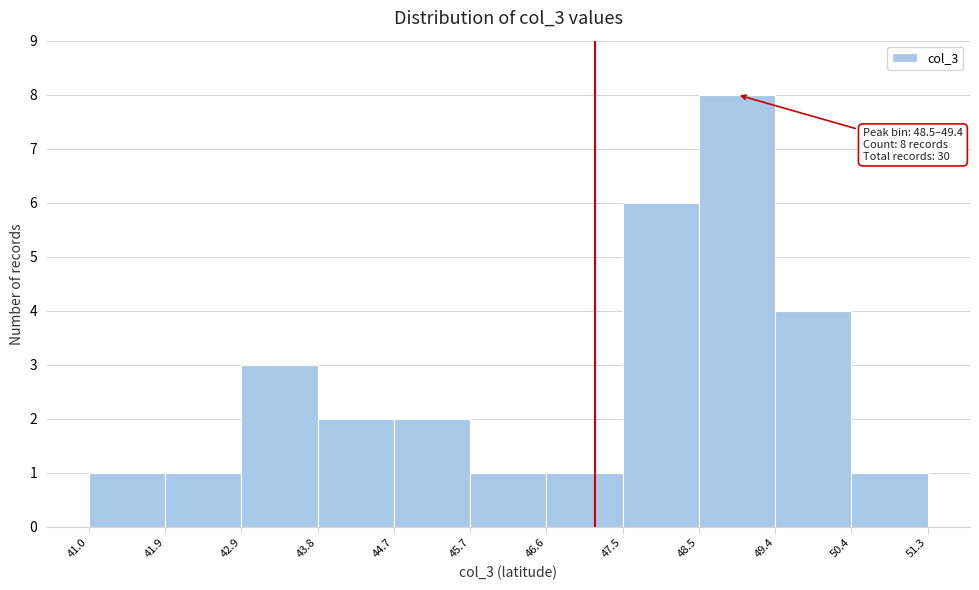

Which range on the x-axis has the tallest bar?

48.5 to 49.4